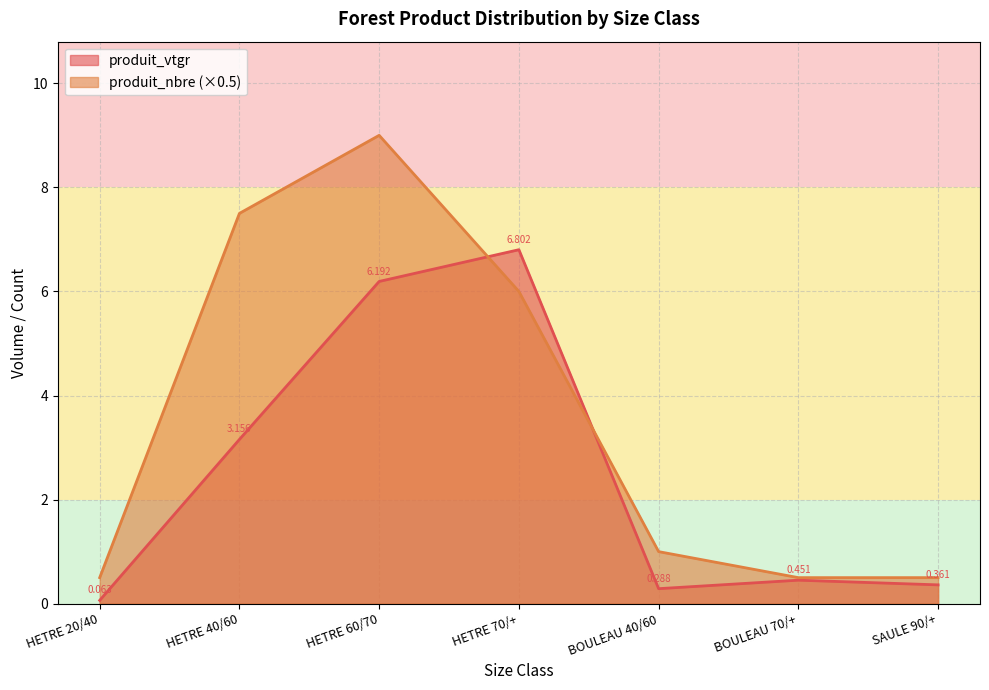

Which category has the lowest value across all series?

HETRE 20/40